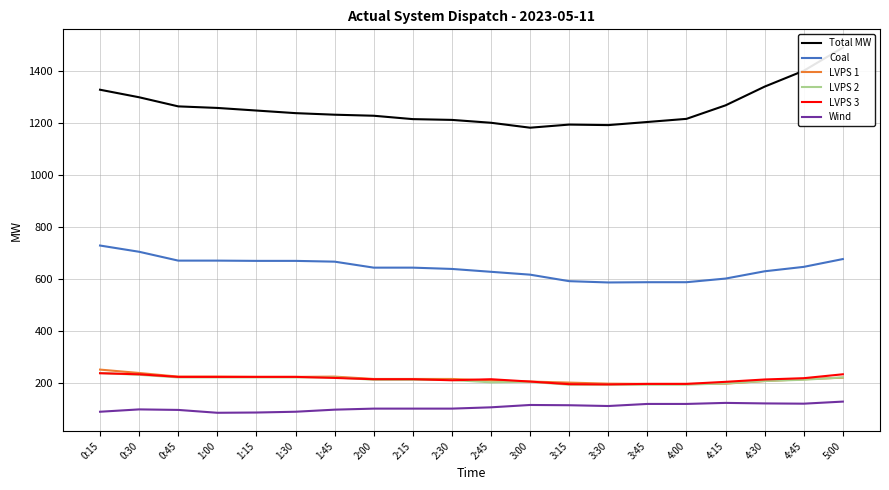

What is the label of the 3rd point from the left?

0:45